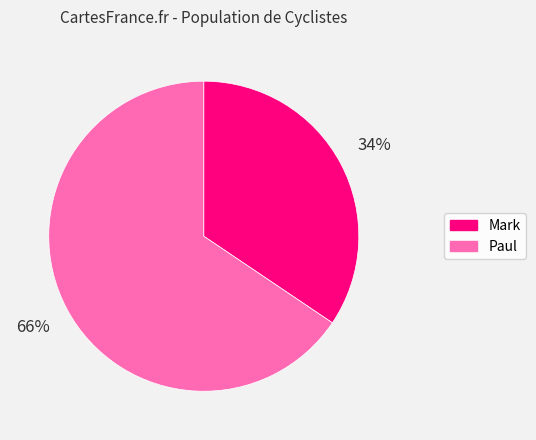

True or false: Paul accounts for 56% of the total.

False